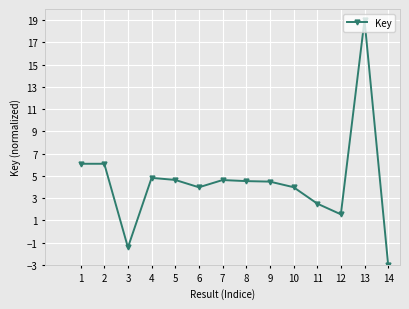

How many data points does each series have?

14